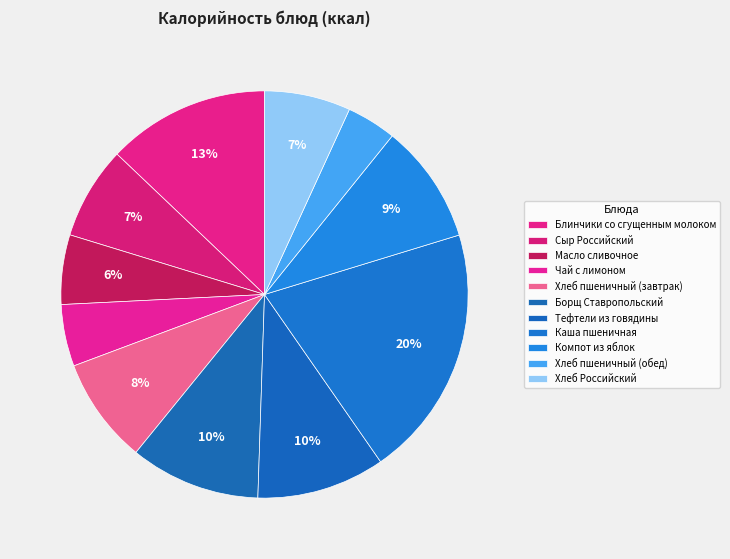

Count the number of slices in the pie.

11